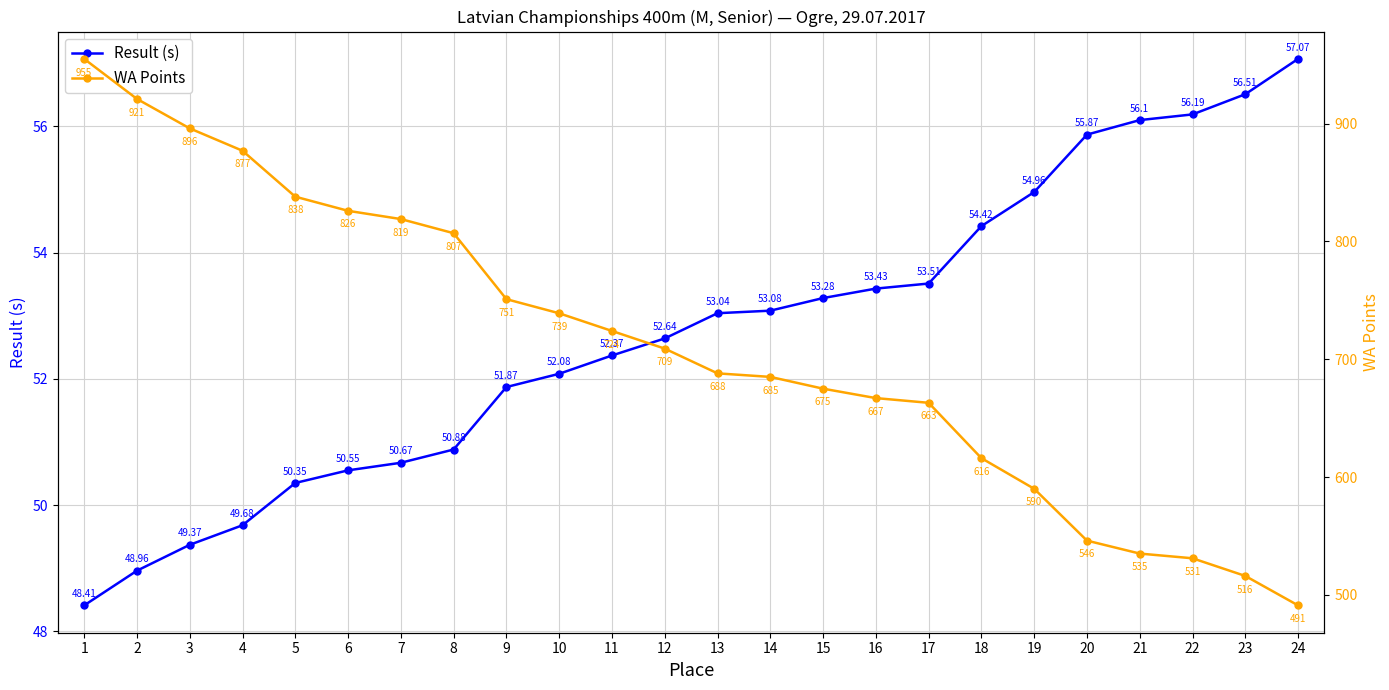

Reading right to left, what are all the values shown in this chart?

Result (s): 24=57.1	23=56.5	22=56.2	21=56.1	20=55.9	19=55.0	18=54.4	17=53.5	16=53.4	15=53.3	14=53.1	13=53.0	12=52.6	11=52.4	10=52.1	9=51.9	8=50.9	7=50.7	6=50.5	5=50.4	4=49.7	3=49.4	2=49.0	1=48.4
WA Points: 24=491.0	23=516.0	22=531.0	21=535.0	20=546.0	19=590.0	18=616.0	17=663.0	16=667.0	15=675.0	14=685.0	13=688.0	12=709.0	11=724.0	10=739.0	9=751.0	8=807.0	7=819.0	6=826.0	5=838.0	4=877.0	3=896.0	2=921.0	1=955.0